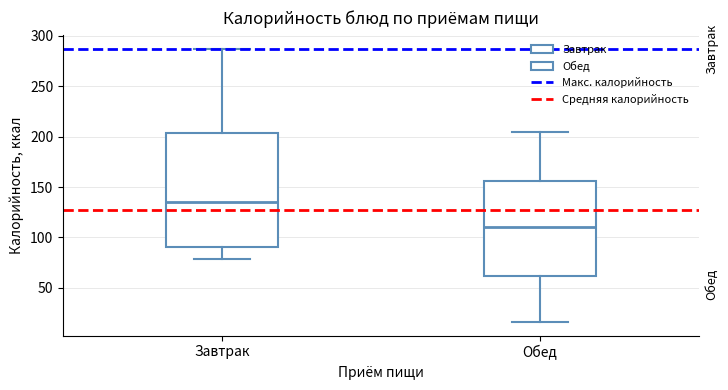

Where is the lower edge of the box for Обед on the y-axis? The values are not printed on the chart, so give them approximately, as read against the axis.

60